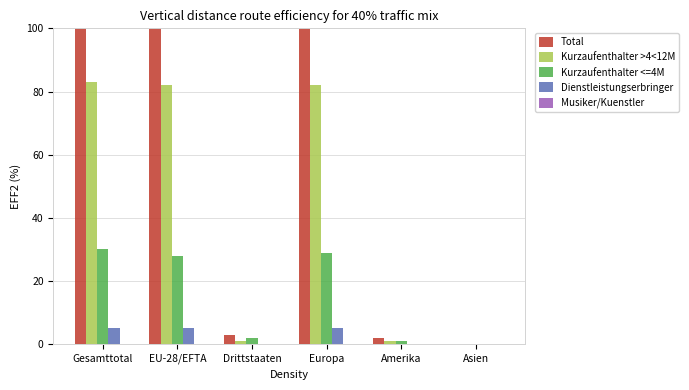

What is the sum of all Kurzaufenthalter >4<12M values?

249